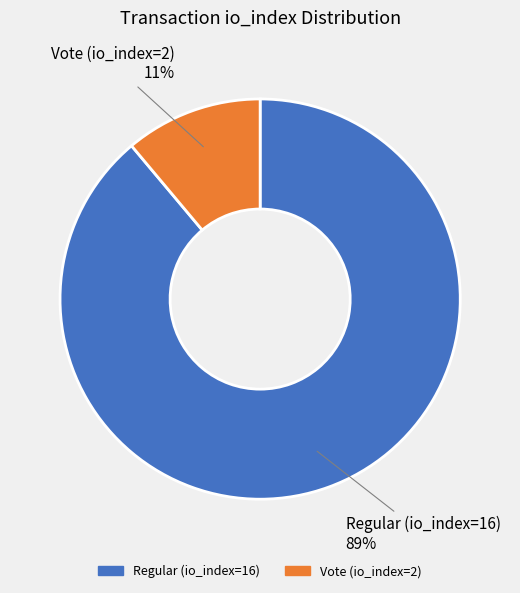

To the nearest percent, what is the combined percentage of Vote (io_index=2) and Regular (io_index=16)?

100%